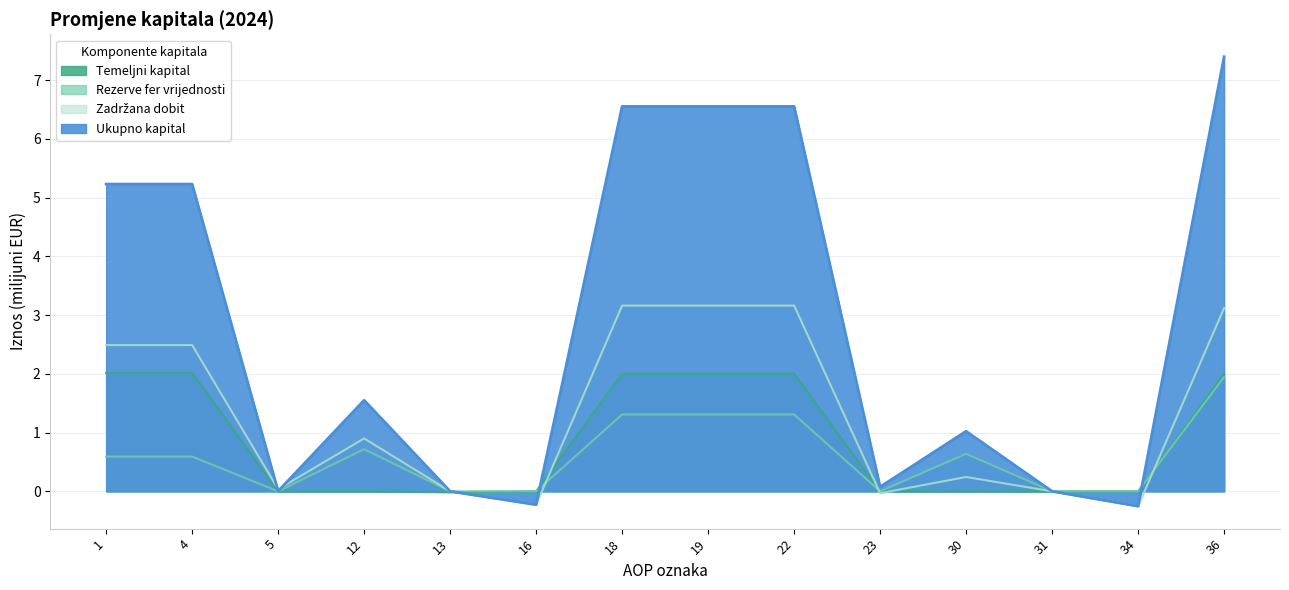

Between which two adjacent categories do Rezerve fer vrijednosti and Ukupno kapital first intersect?

16 and 18